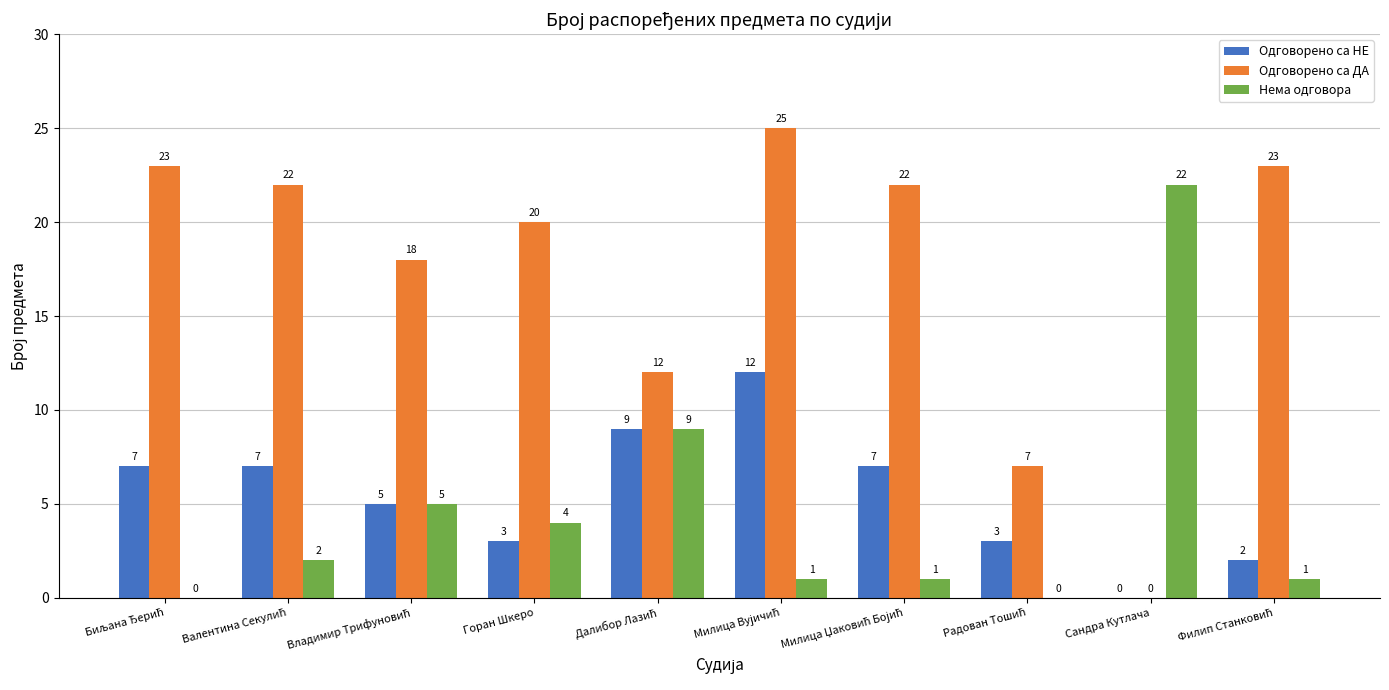

What is the sum of all Одговорено са НЕ values?

55